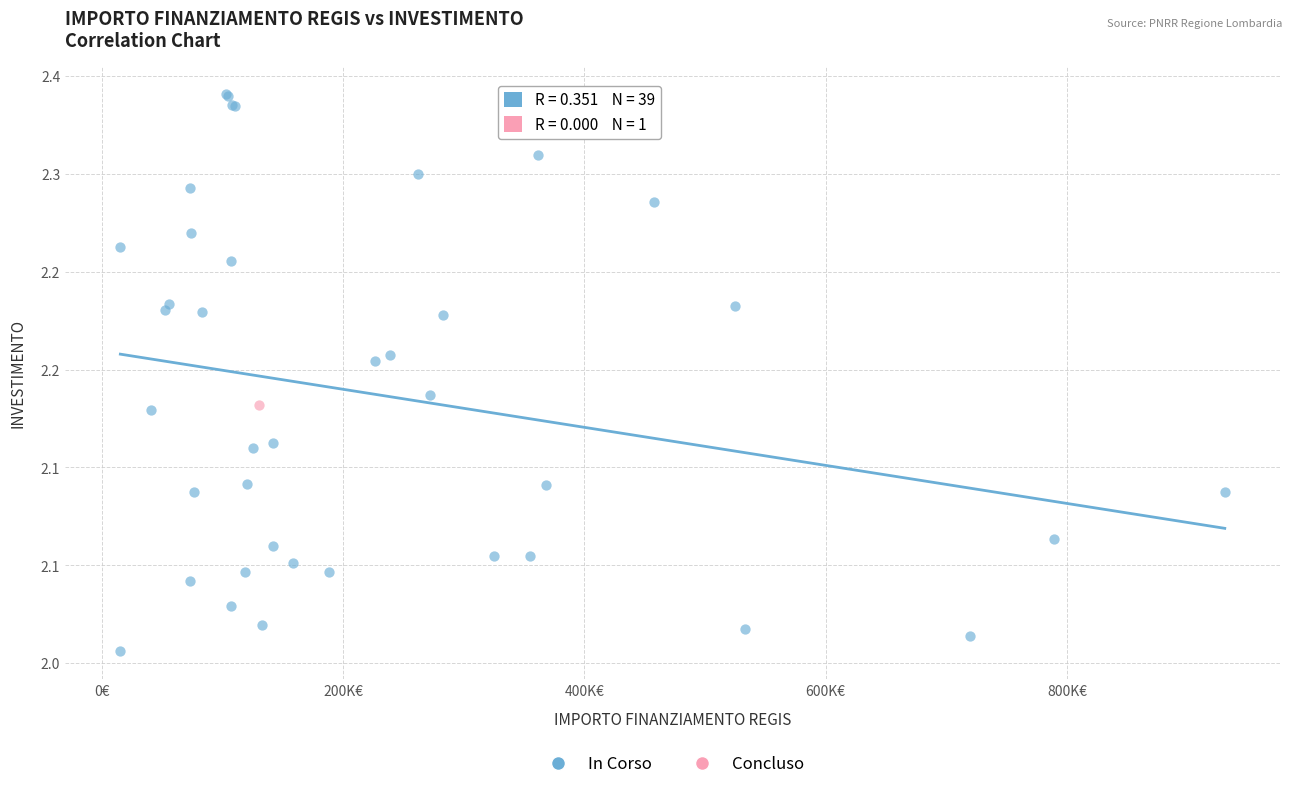

What are all the series names shown in the legend?

In Corso, Concluso